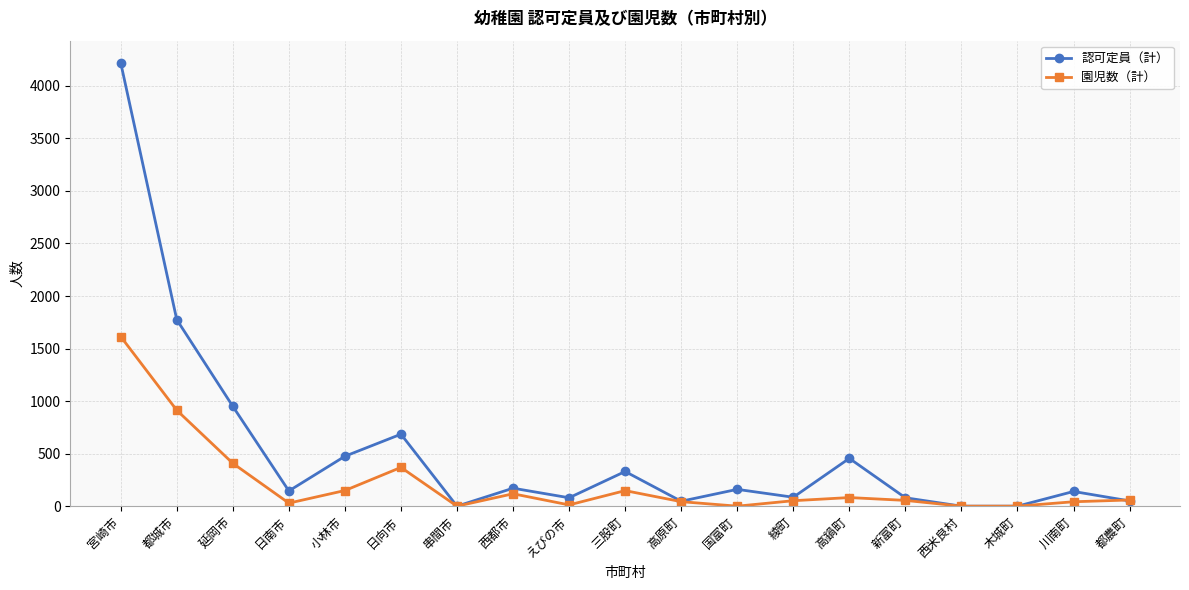

What position from the right is 串間市?

13